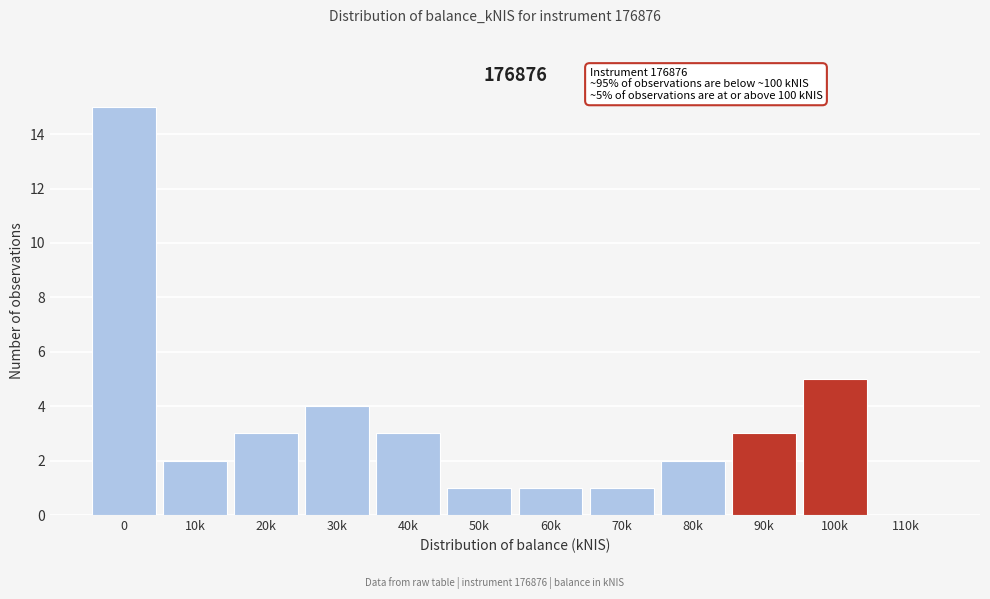

Reading left to right, extract all data points from this chart.

0=15	10k=2	20k=3	30k=4	40k=3	50k=1	60k=1	70k=1	80k=2	90k=3	100k=5	110k=0